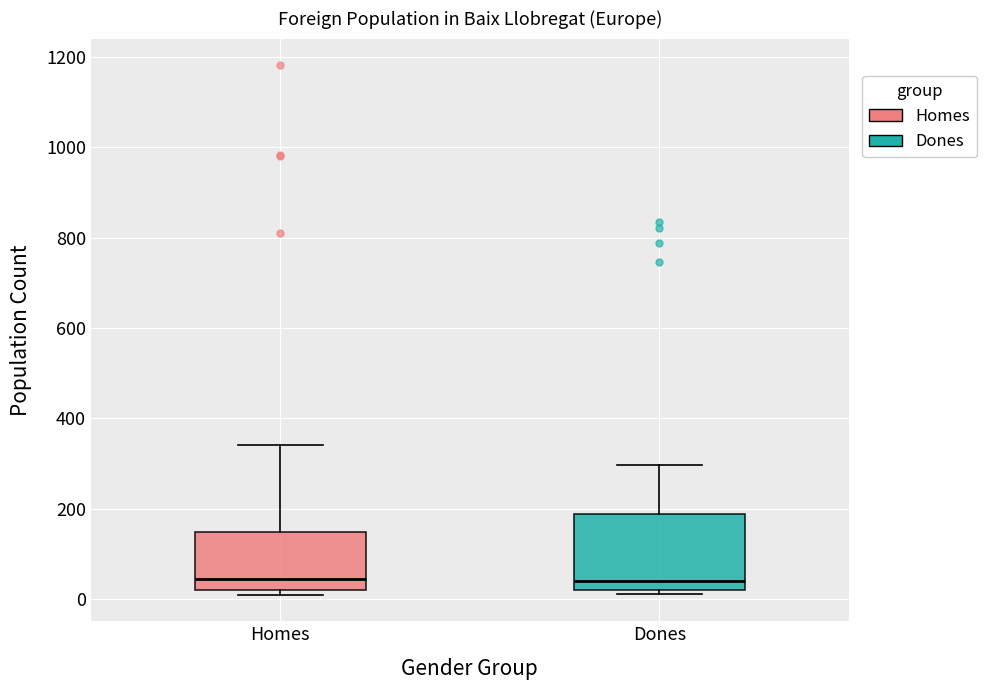

Comparing the boxes themselves (not the whiskers), which one is the tallest?

Dones